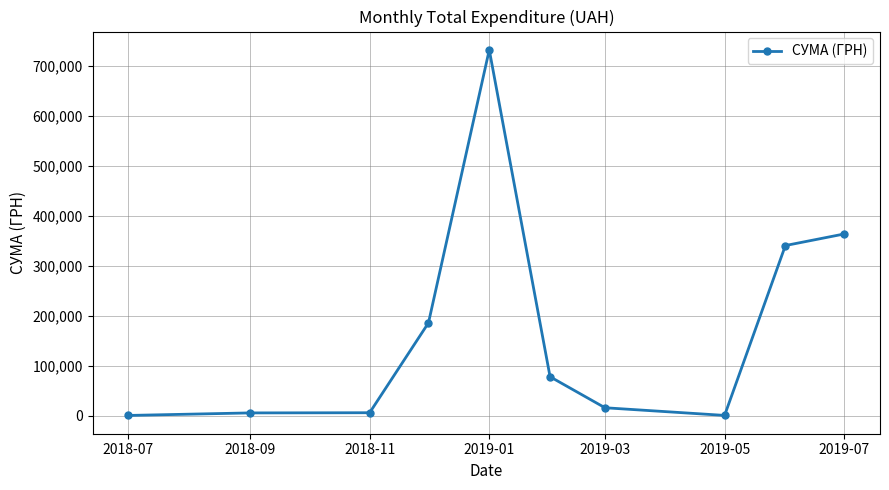

What is the maximum value shown in the chart?

731980.0